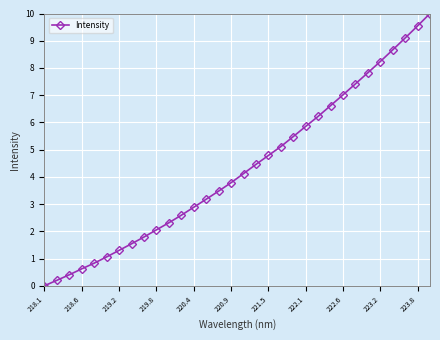

How many positive values are there?

31